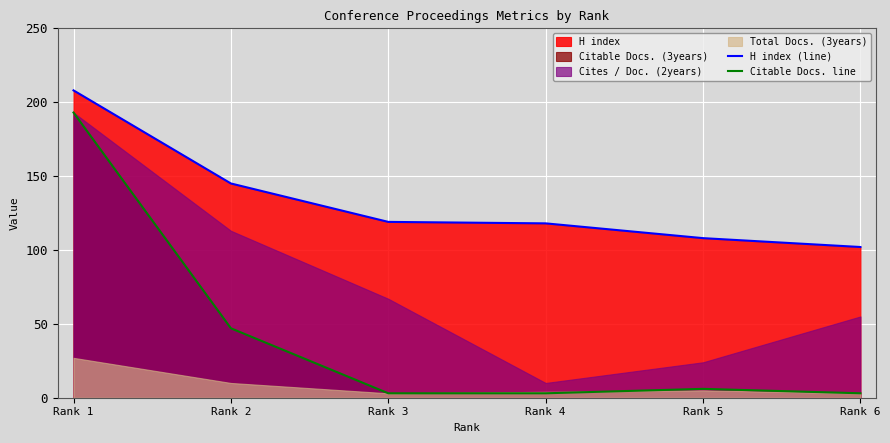

Is it true that Citable Docs. line equals 2 at Rank 4?

False